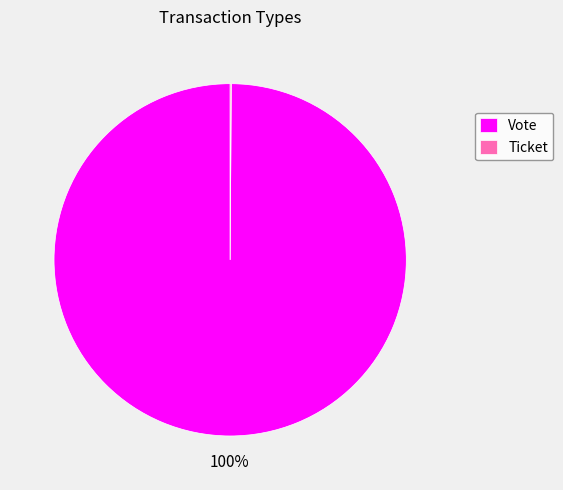

What is the largest slice in the pie chart?

Vote